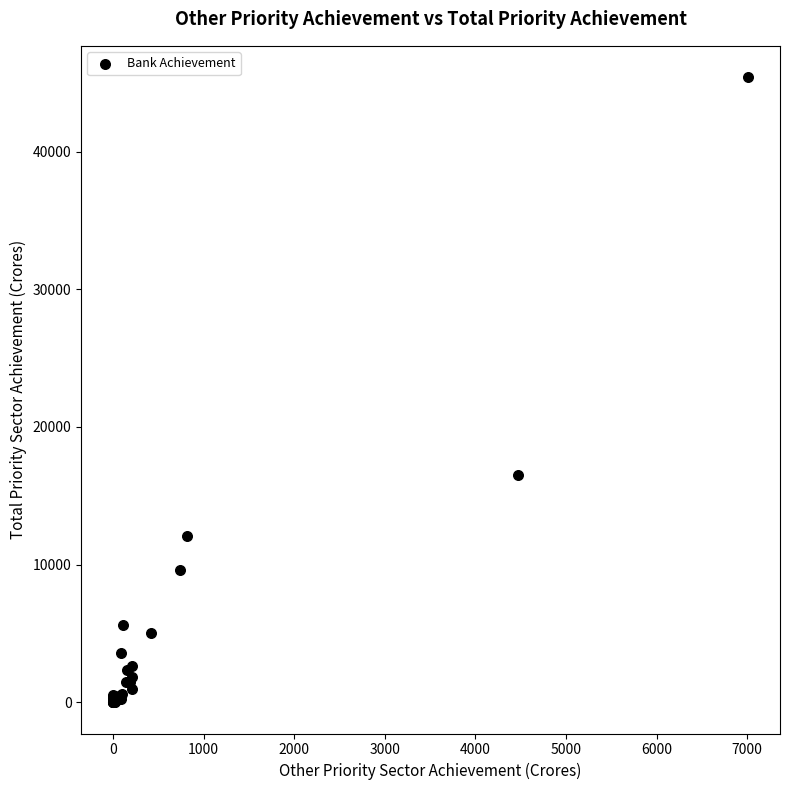

What Y value in the scatter plot is closest to 22708?

16487.1